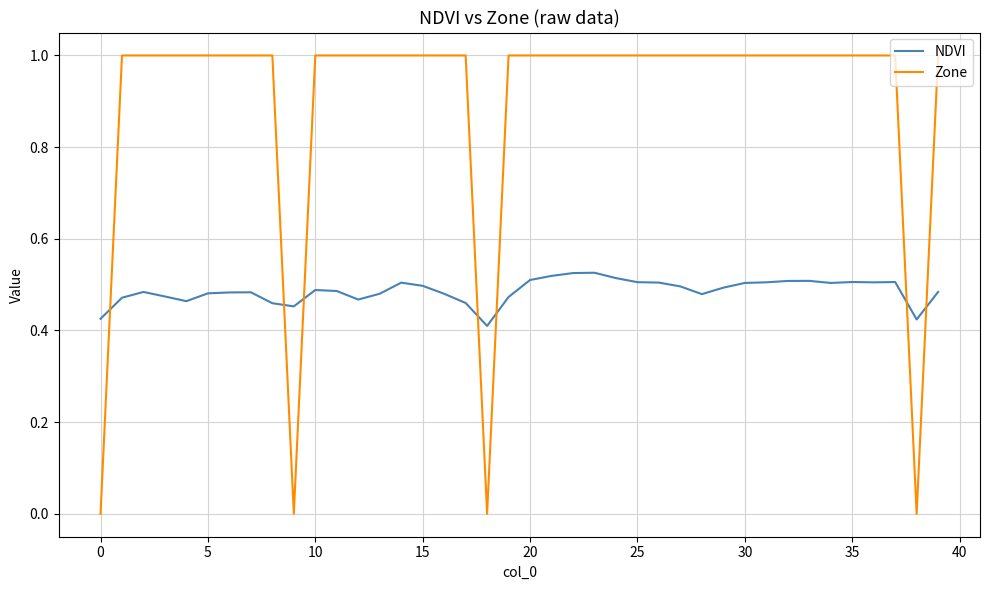

After their last crossing, which series has the higher values: Zone or NDVI?

Zone